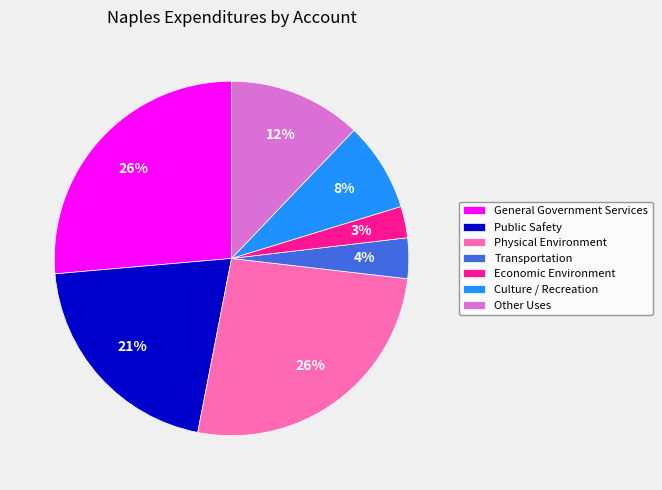

What is the ratio of the value at Other Uses to the value at General Government Services?

0.5